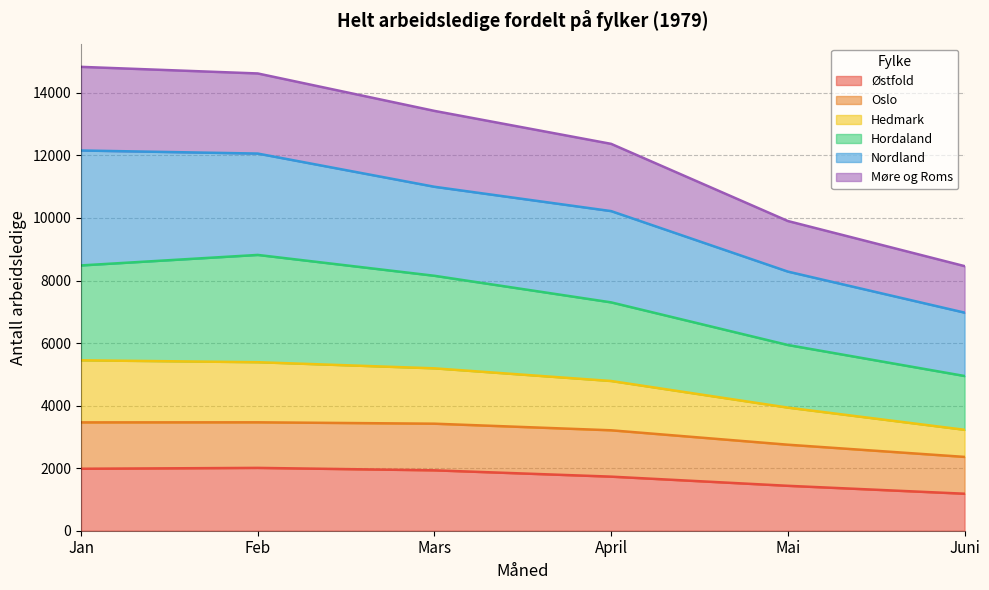

How many lines are shown in the chart?

6